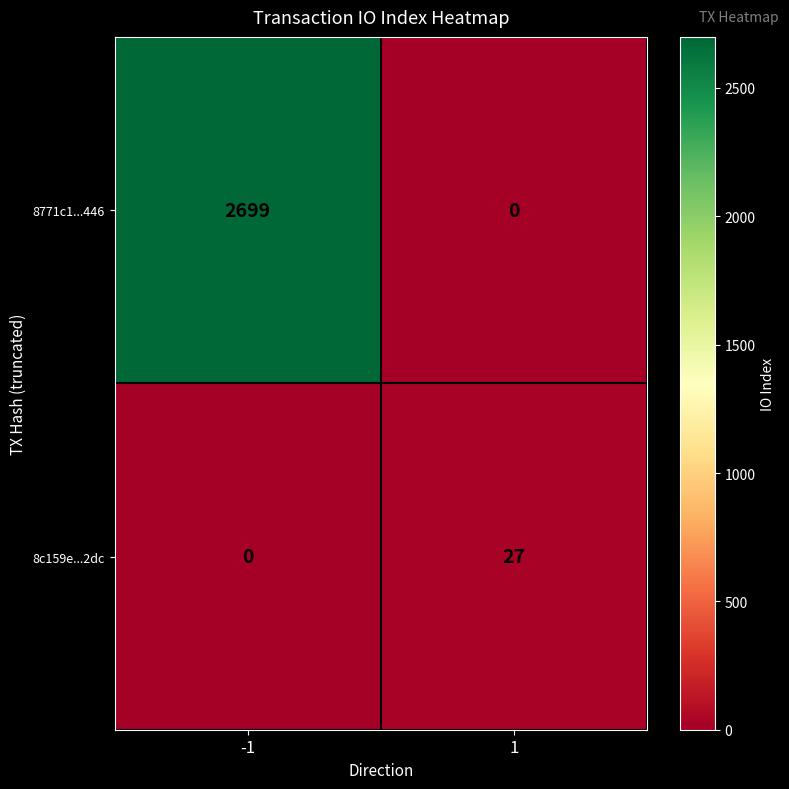

What is the average value of the 8771c1...446 series?

1350